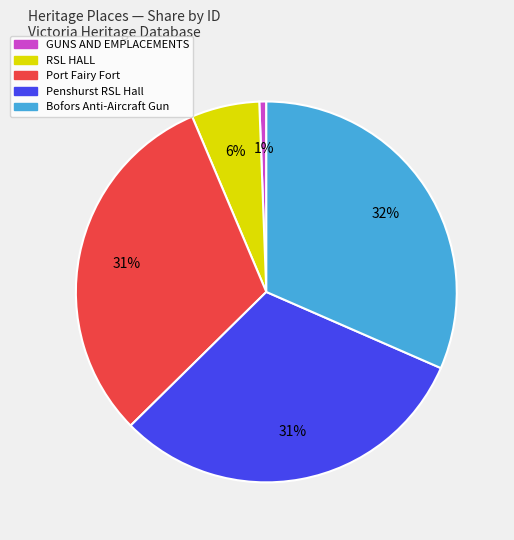

Which category has the smallest portion of the pie?

GUNS AND EMPLACEMENTS